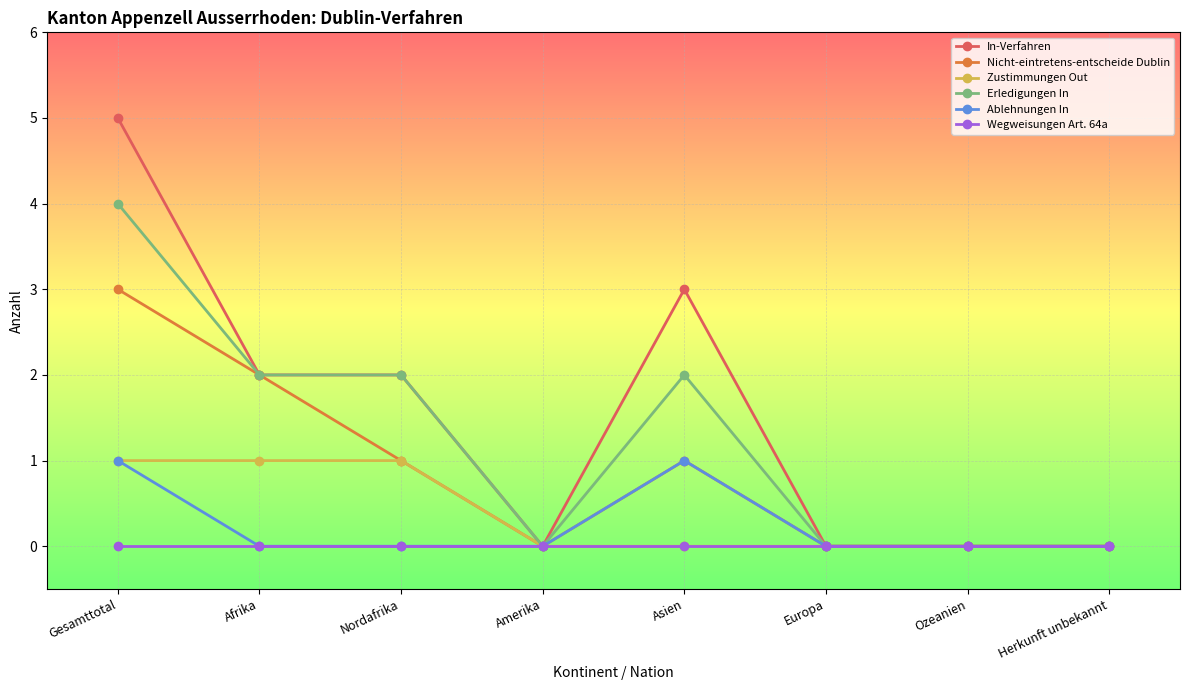

True or false: Zustimmungen Out has a value of 0 at Europa.

True